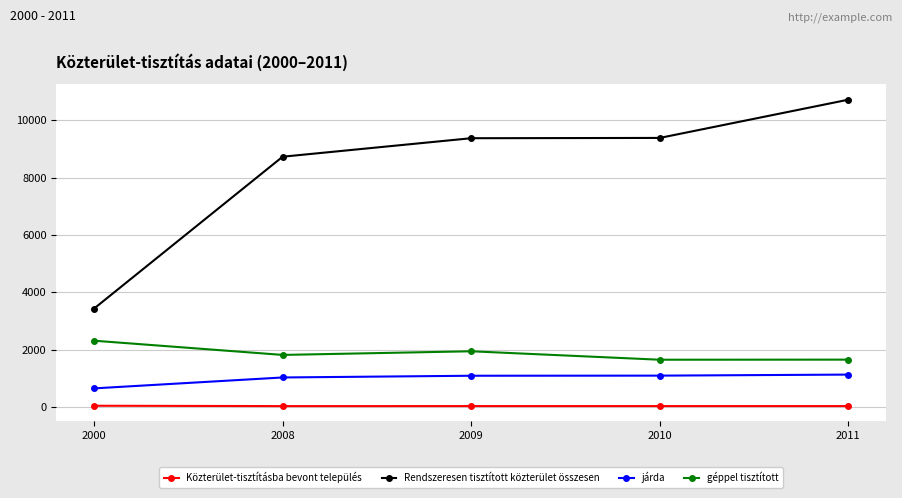

What is the smallest value displayed?

42